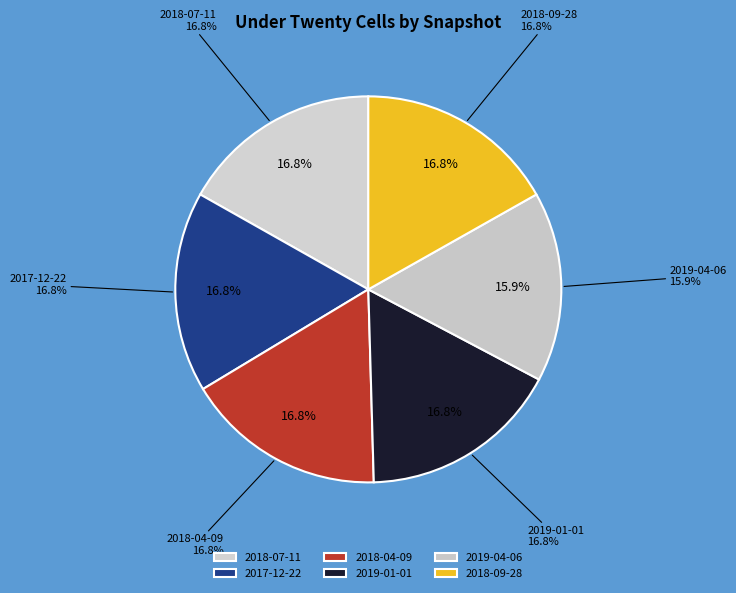

Count the number of slices in the pie.

6